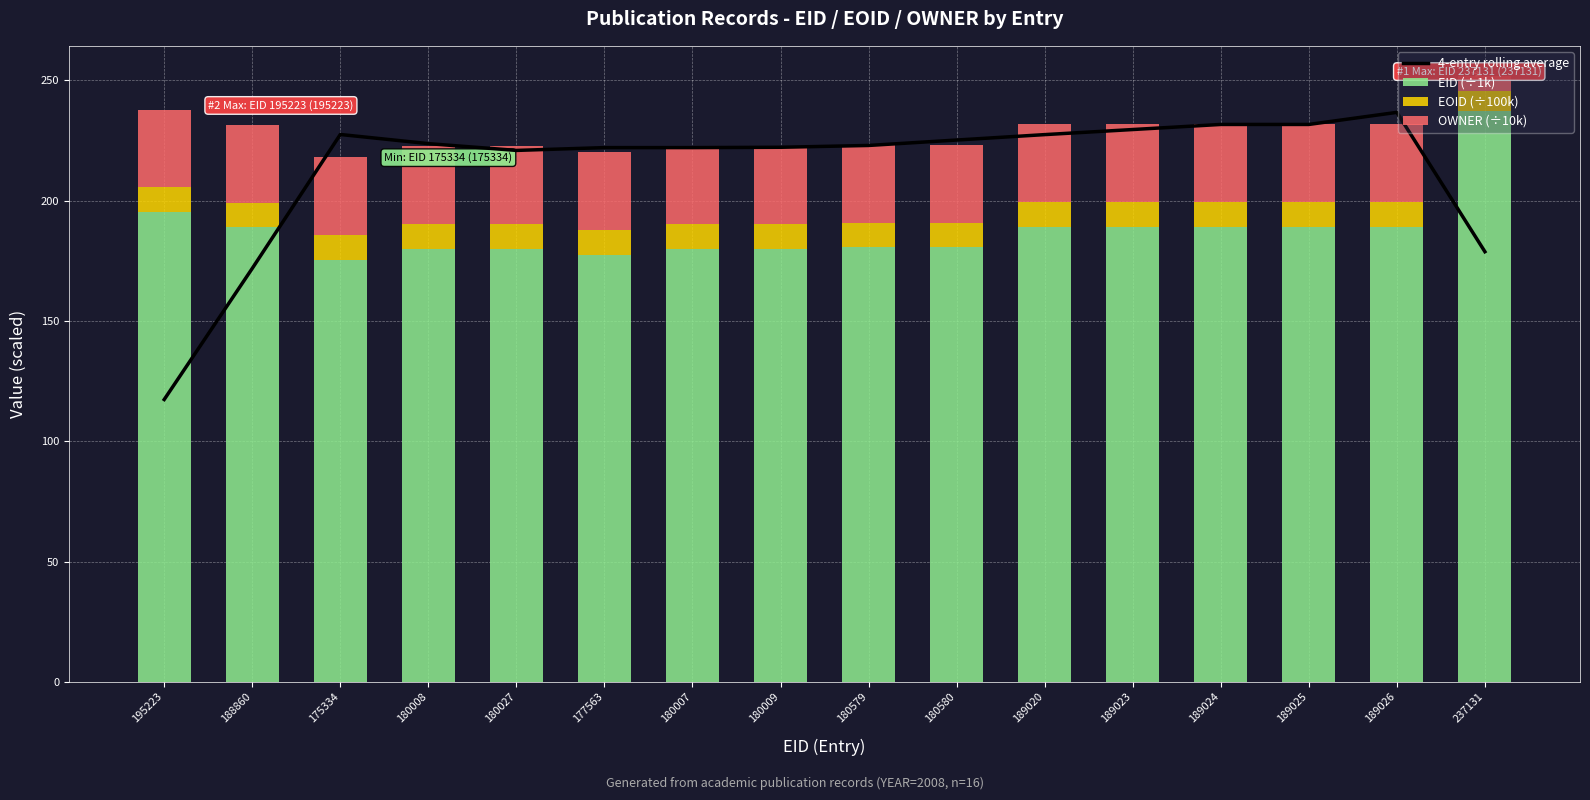

The EOID (÷100k) series shows 18.0 at 180580. True or false?

False